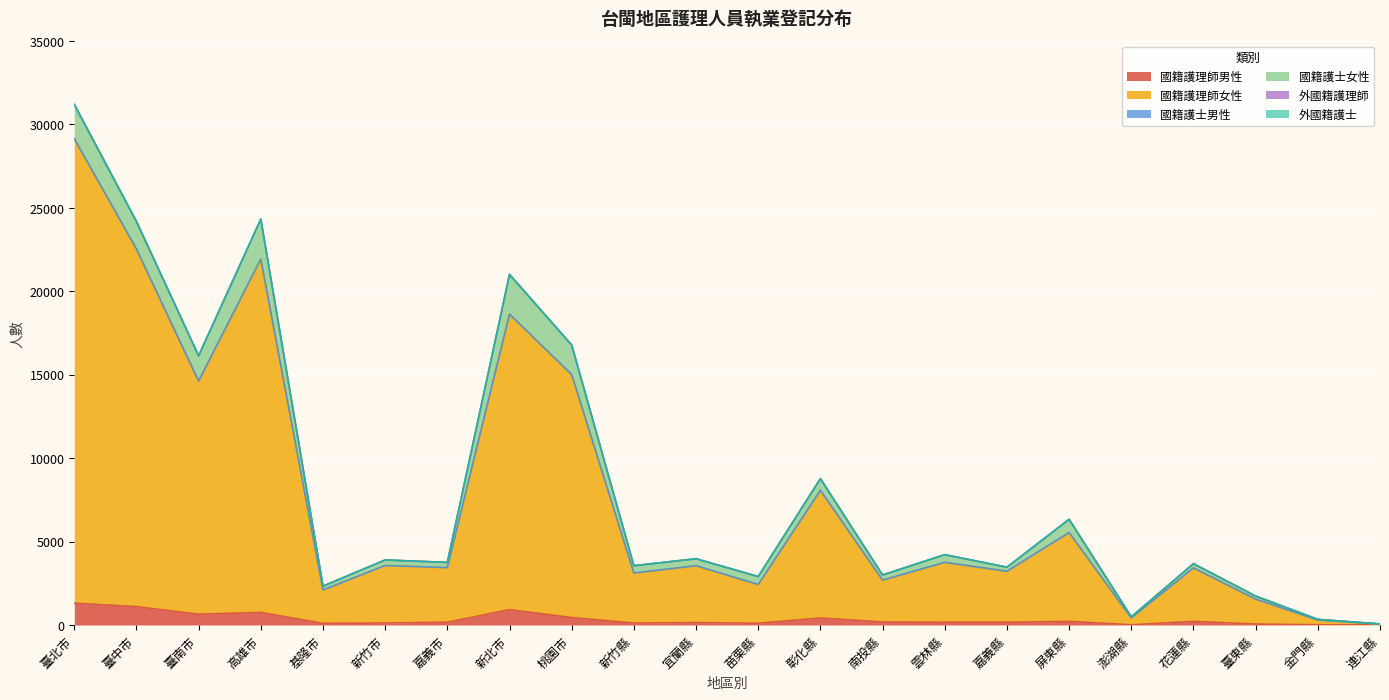

Reading left to right, transcribe all the data shown in this chart.

國籍護理師男性: 臺北市=1309	臺中市=1100	臺南市=648	高雄市=754	基隆市=99	新竹市=120	嘉義市=167	新北市=921	桃園市=448	新竹縣=117	宜蘭縣=146	苗栗縣=106	彰化縣=421	南投縣=181	雲林縣=164	嘉義縣=164	屏東縣=218	澎湖縣=14	花蓮縣=217	臺東縣=57	金門縣=14	連江縣=10
國籍護理師女性: 臺北市=27832	臺中市=21417	臺南市=13967	高雄市=21170	基隆市=2001	新竹市=3443	嘉義市=3270	新北市=17705	桃園市=14557	新竹縣=2992	宜蘭縣=3406	苗栗縣=2307	彰化縣=7642	南投縣=2507	雲林縣=3586	嘉義縣=3054	屏東縣=5313	澎湖縣=408	花蓮縣=3201	臺東縣=1496	金門縣=284	連江縣=49
國籍護士男性: 臺北市=11	臺中市=24	臺南市=6	高雄市=14	基隆市=1	新竹市=2	嘉義市=3	新北市=7	桃園市=7	新竹縣=8	宜蘭縣=4	苗栗縣=18	彰化縣=11	南投縣=6	雲林縣=8	嘉義縣=6	屏東縣=12	澎湖縣=0	花蓮縣=5	臺東縣=1	金門縣=0	連江縣=0
國籍護士女性: 臺北市=2012	臺中市=1618	臺南市=1509	高雄市=2378	基隆市=229	新竹市=330	嘉義市=312	新北市=2341	桃園市=1768	新竹縣=436	宜蘭縣=415	苗栗縣=472	彰化縣=696	南投縣=303	雲林縣=457	嘉義縣=237	屏東縣=790	澎湖縣=64	花蓮縣=235	臺東縣=180	金門縣=38	連江縣=3
外國籍護理師: 臺北市=44	臺中市=35	臺南市=7	高雄市=14	基隆市=1	新竹市=3	嘉義市=0	新北市=43	桃園市=3	新竹縣=1	宜蘭縣=1	苗栗縣=0	彰化縣=4	南投縣=0	雲林縣=0	嘉義縣=5	屏東縣=0	澎湖縣=0	花蓮縣=21	臺東縣=1	金門縣=0	連江縣=0
外國籍護士: 臺北市=1	臺中市=0	臺南市=1	高雄市=0	基隆市=0	新竹市=0	嘉義市=0	新北市=1	桃園市=2	新竹縣=0	宜蘭縣=0	苗栗縣=0	彰化縣=0	南投縣=0	雲林縣=0	嘉義縣=0	屏東縣=0	澎湖縣=0	花蓮縣=0	臺東縣=0	金門縣=0	連江縣=0